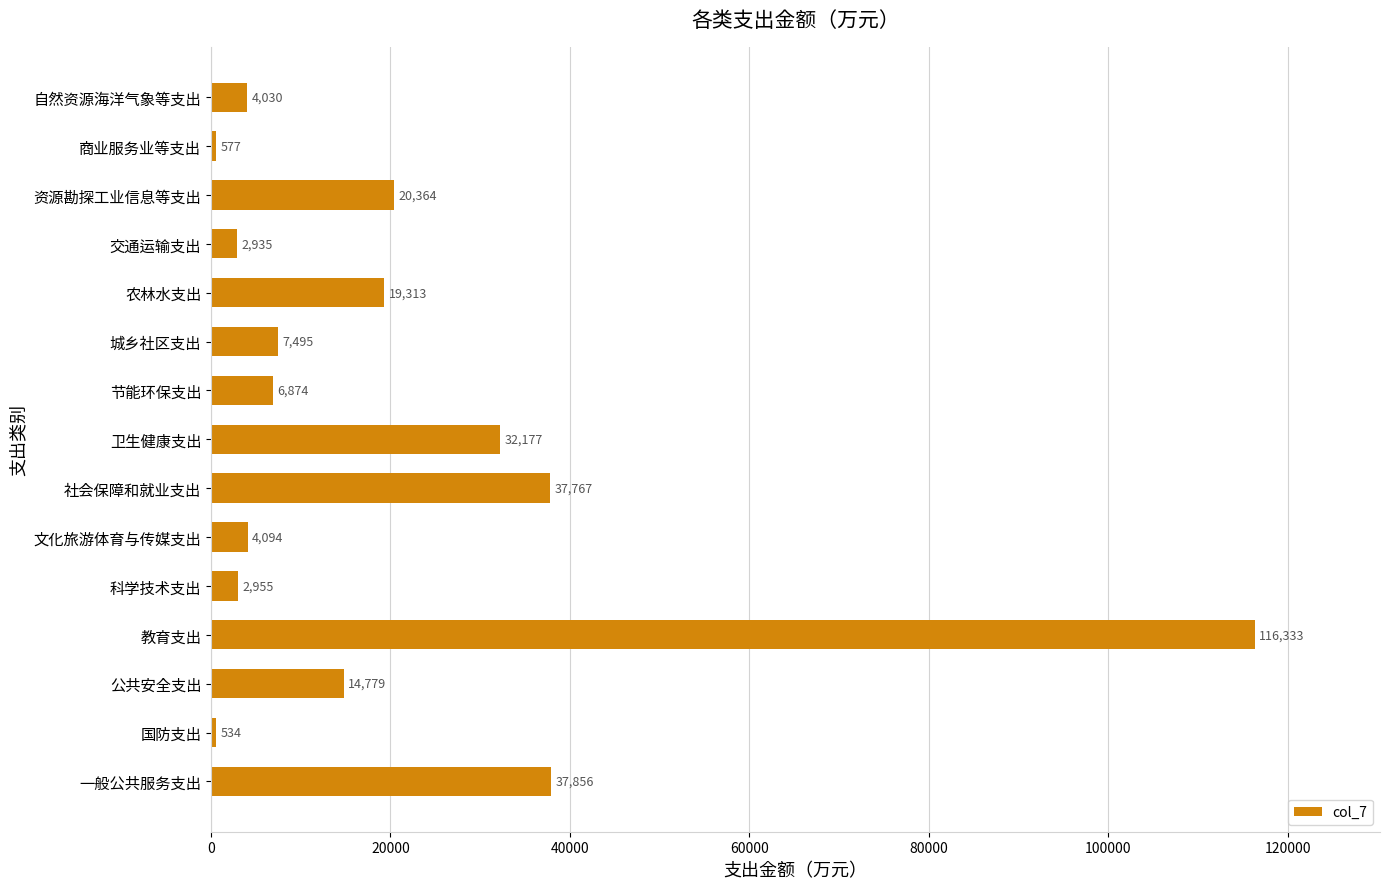

How many series are shown in this chart?

1